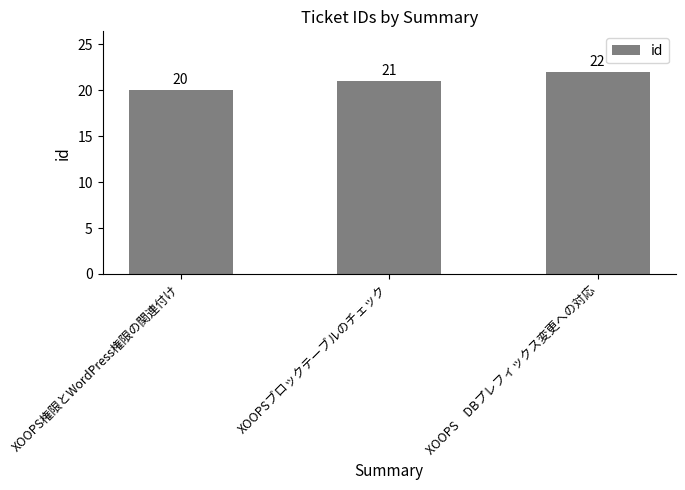

The chart shows a value of 13 at XOOPS　DBプレフィックス変更への対応. True or false?

False